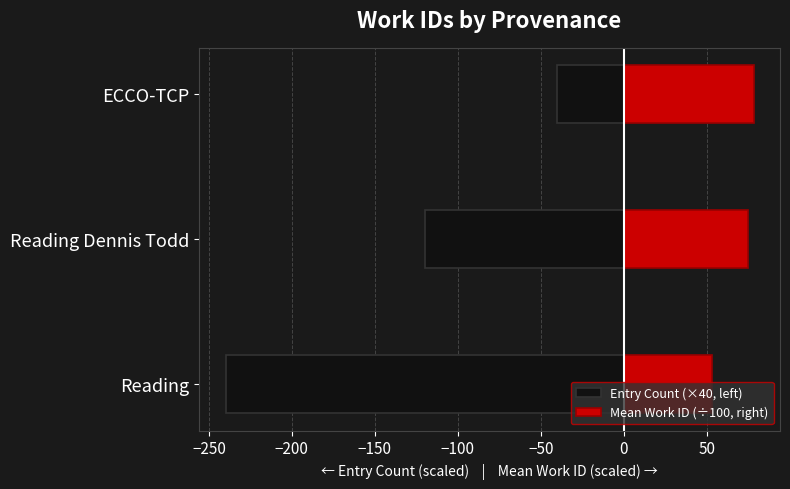

What is the greatest value displayed?

78.2